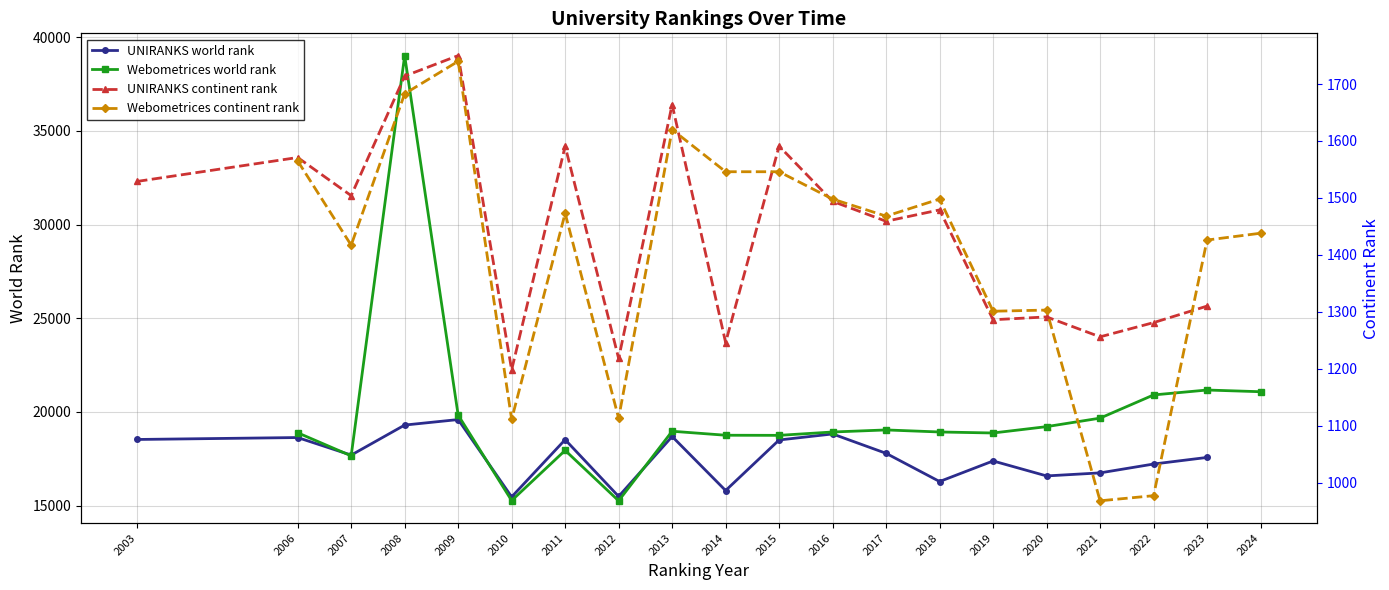

True or false: Webometrices world rank and Webometrices continent rank cross at least once.

False